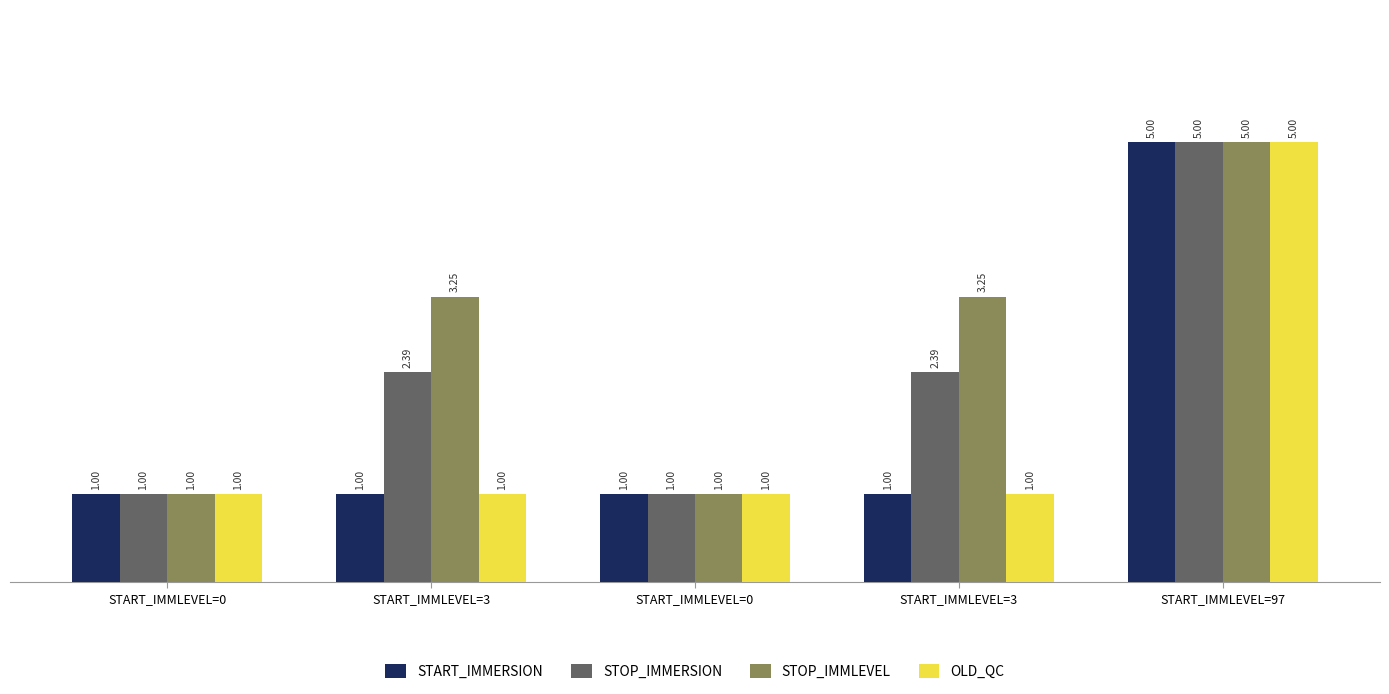

True or false: STOP_IMMLEVEL has a value of 1.5 at START_IMMLEVEL=3.

False